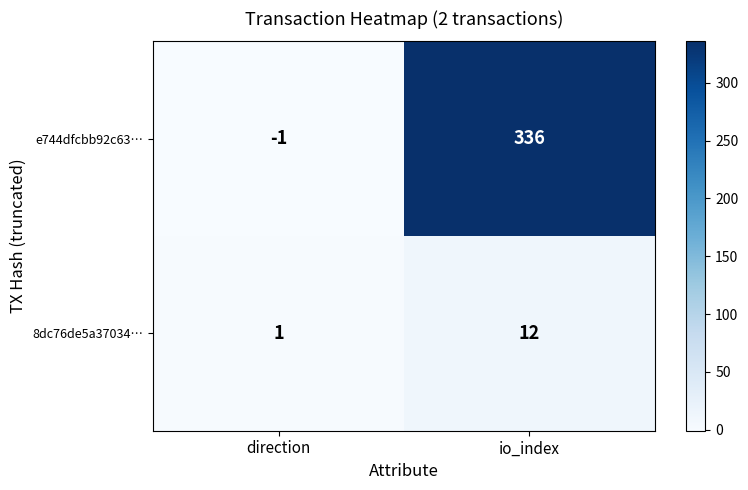

Rank the series at direction from lowest to highest value.

e744dfcbb92c63…, 8dc76de5a37034…